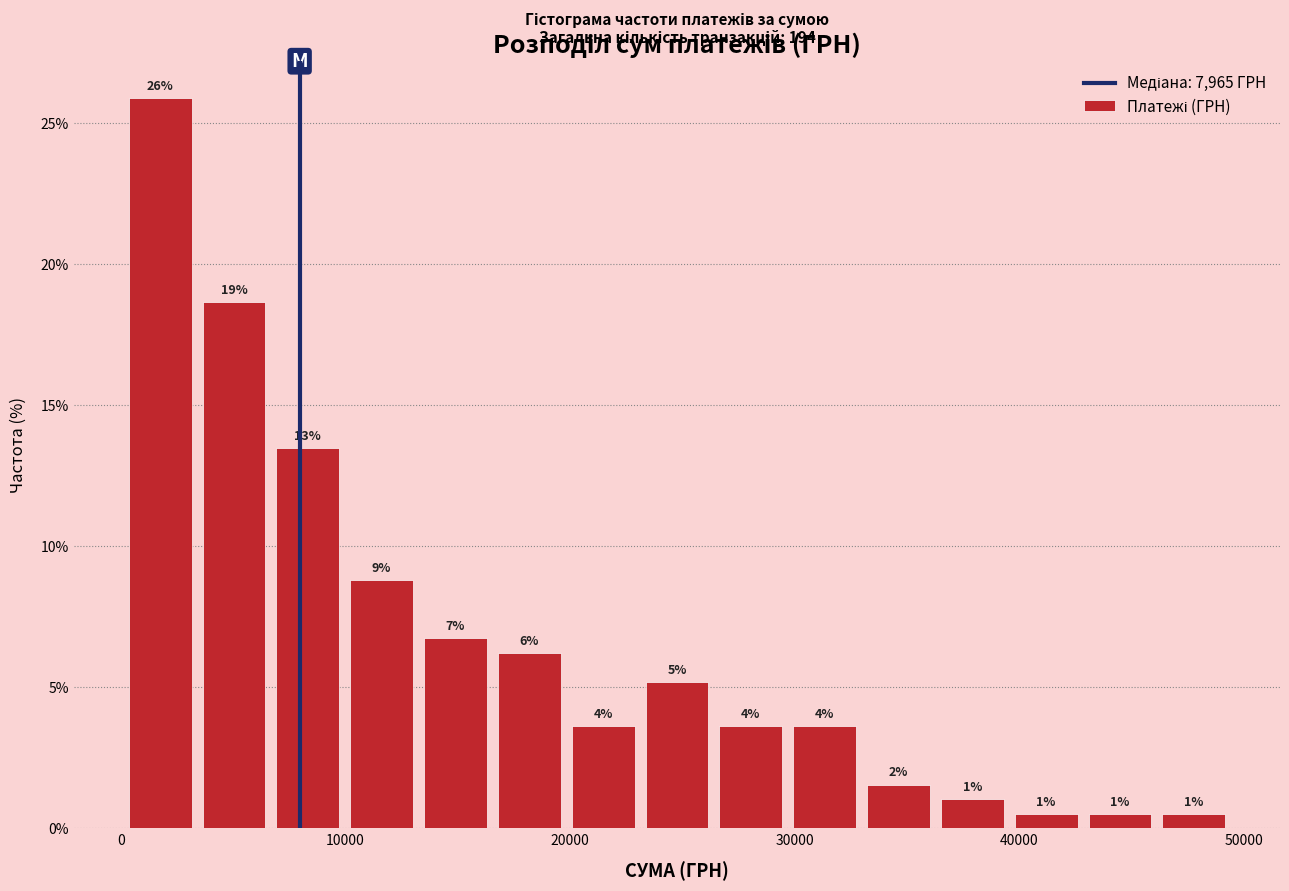

Read against the x-axis, roughly where is the centre of the tallest bar?

2000